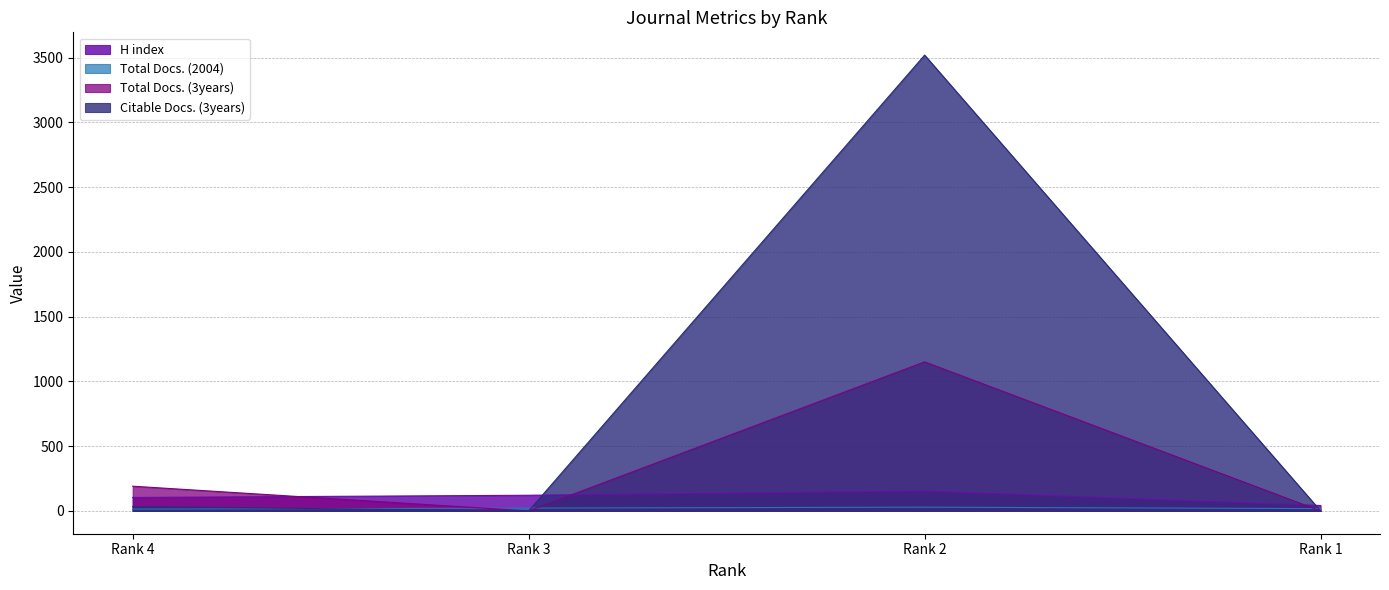

What are all the series names shown in the legend?

H index, Total Docs. (2004), Total Docs. (3years), Citable Docs. (3years)